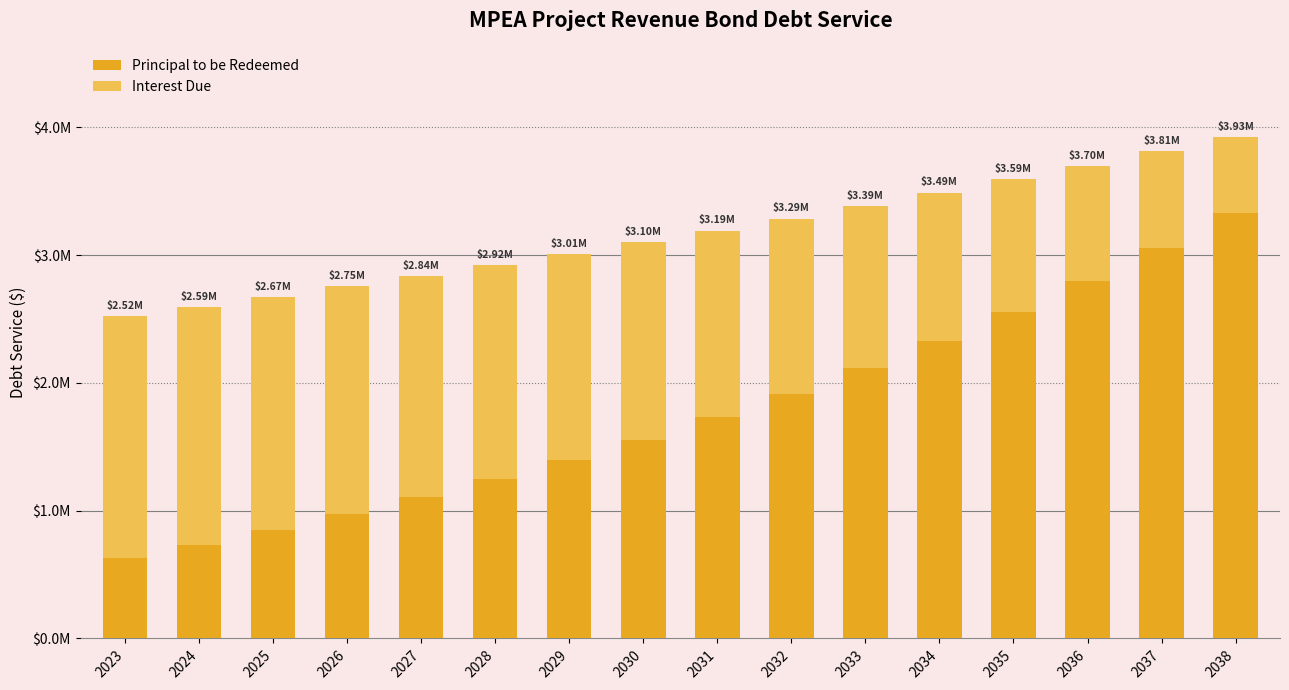

What is the difference between the second highest and minimum values in the Interest Due series?

1262875.0